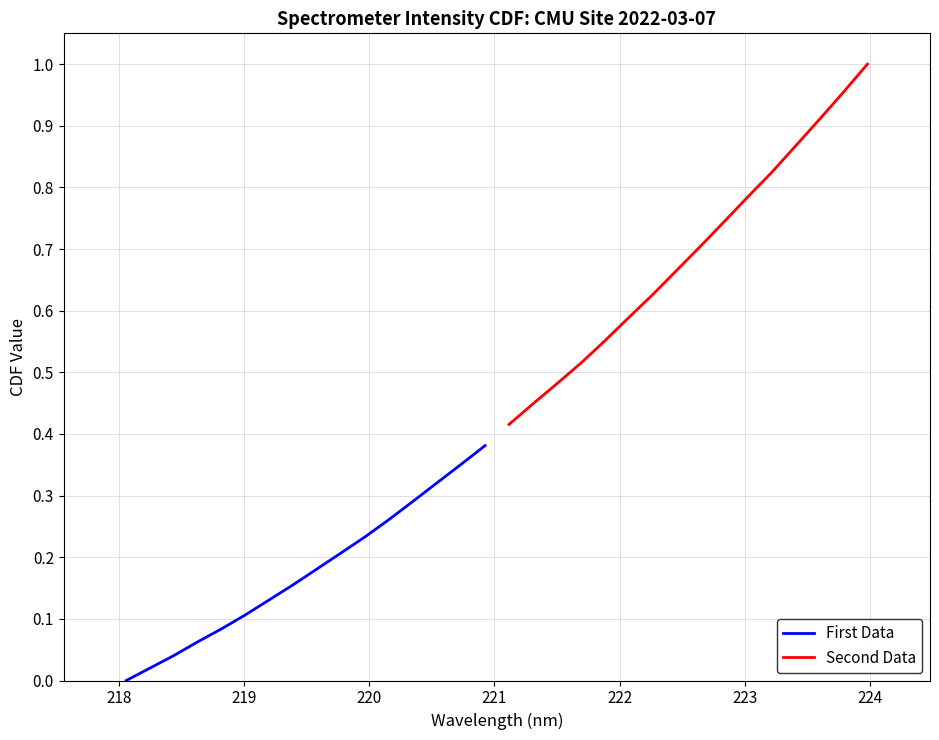

List the series in order of their peak value, lowest first.

First Data, Second Data